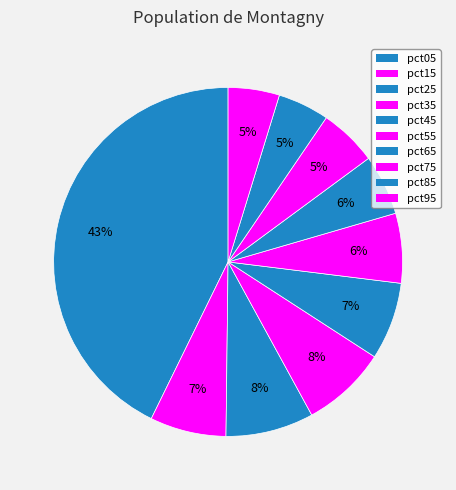

How many slices are in this pie chart?

10